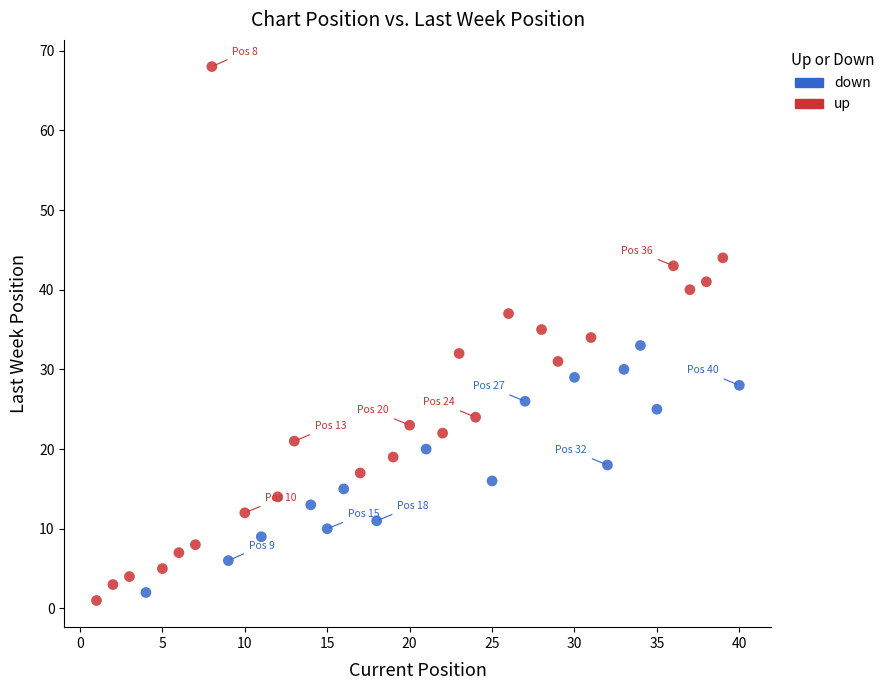

What are all the series names shown in the legend?

down, up